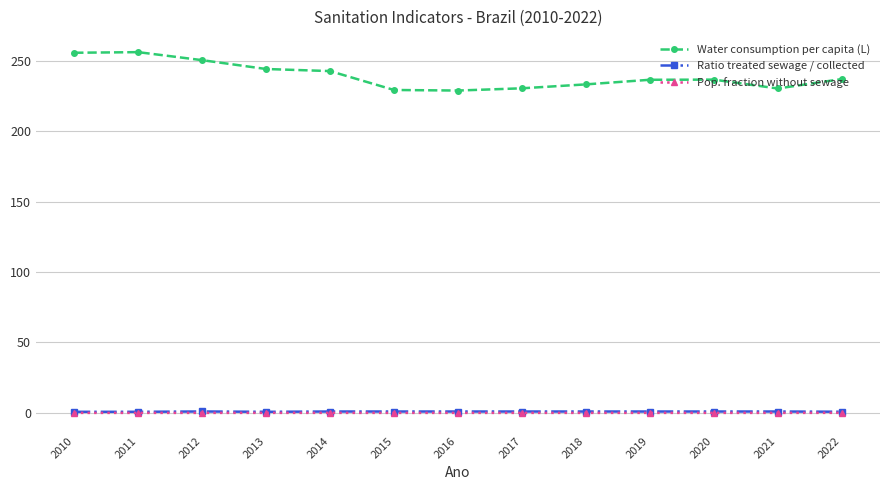

Count the number of data series in this chart.

3